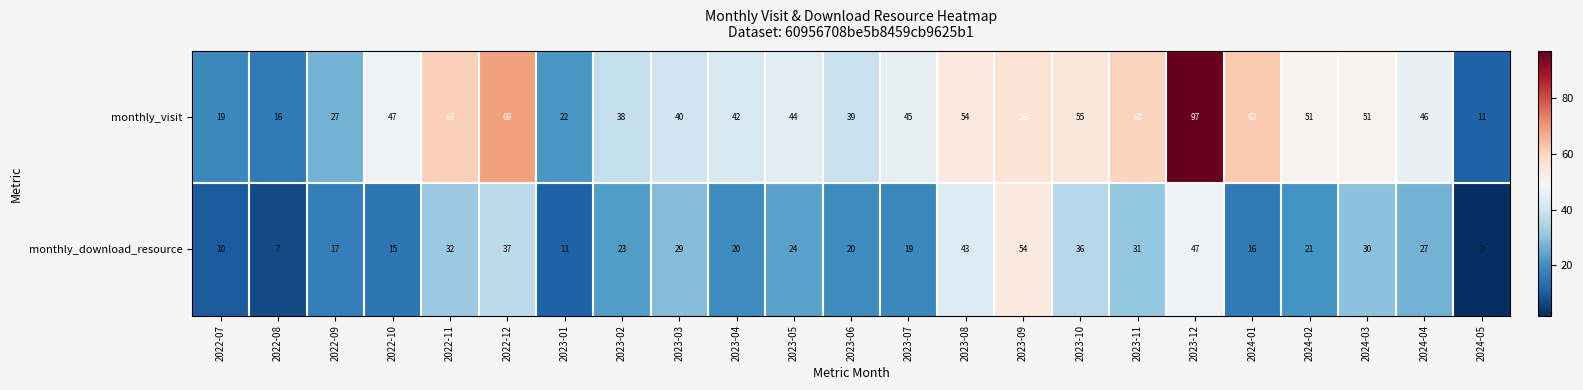

What is the difference between the highest and lowest values at 2023-11?

29